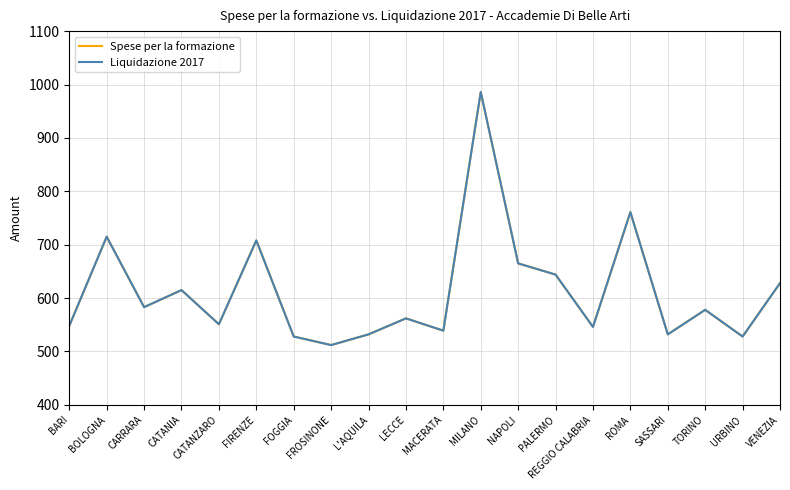

Where is the first local maximum for Spese per la formazione?

BOLOGNA